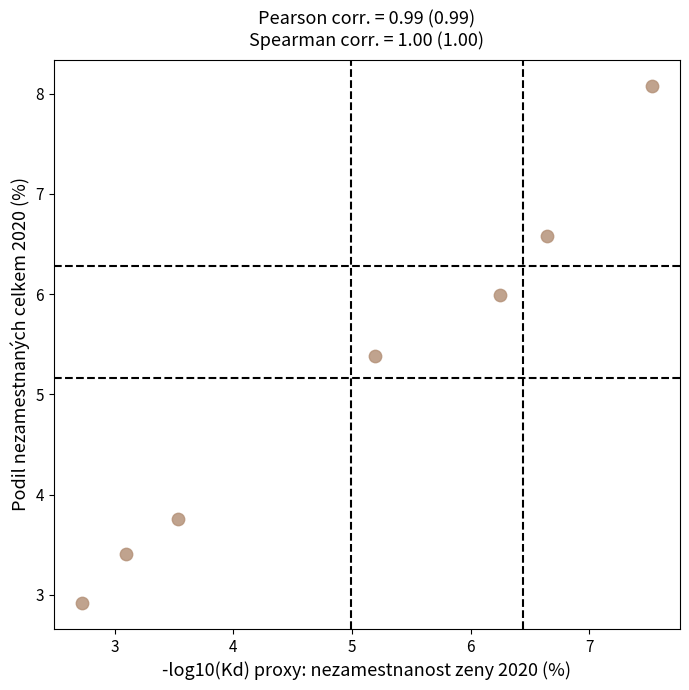

What Y value in the scatter plot is closest to 5?

5.4